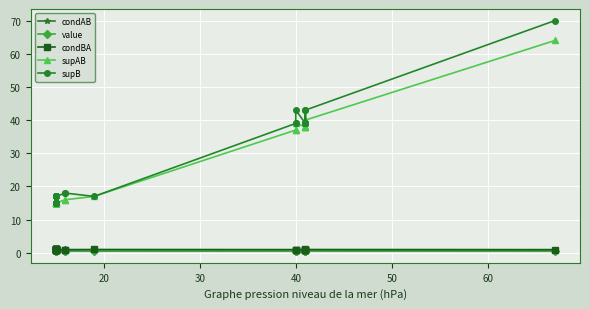

What is the value of the supB point at the 12th from the left?

17.0